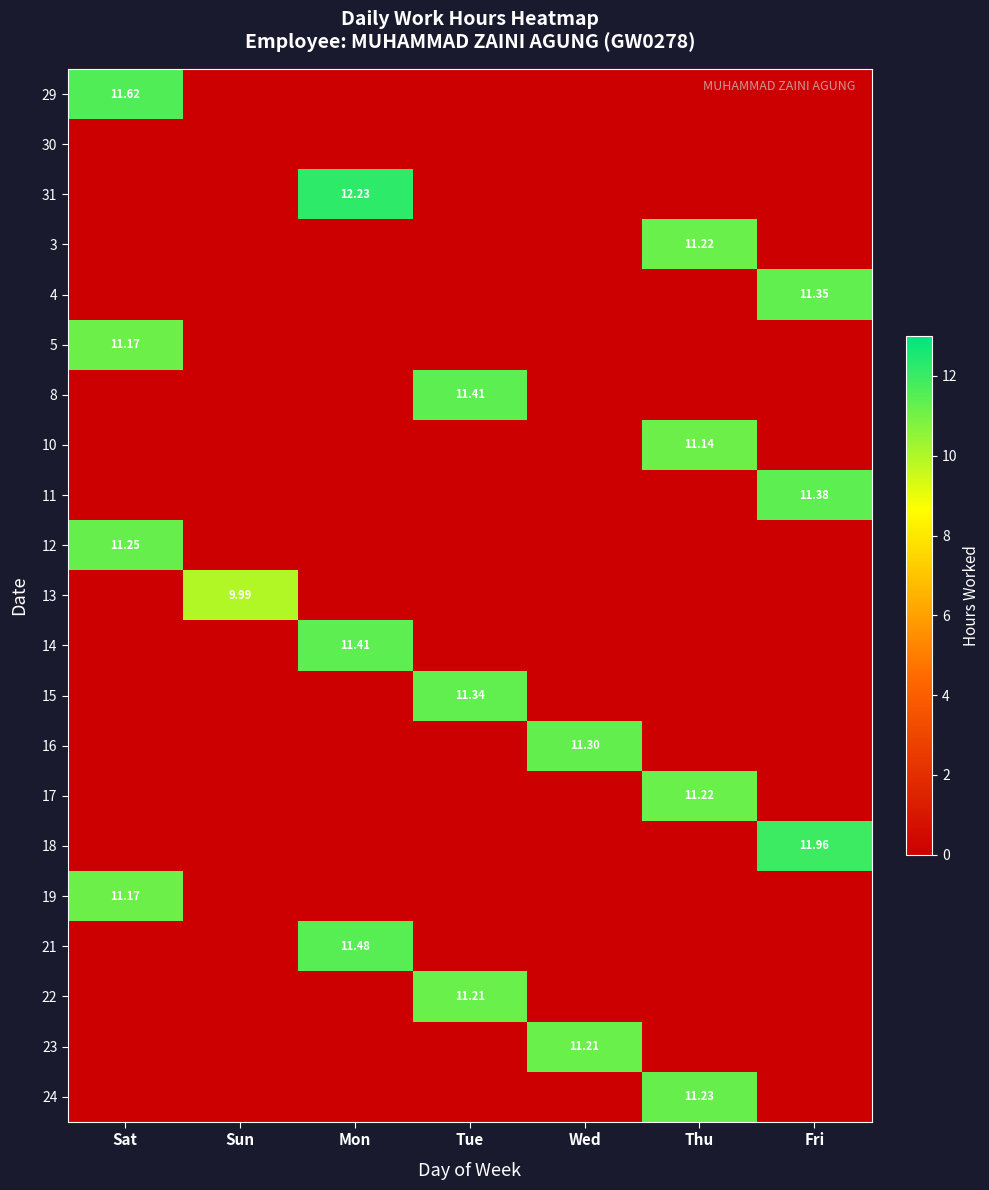

Is it true that 4 equals 0.0 at Thu?

True